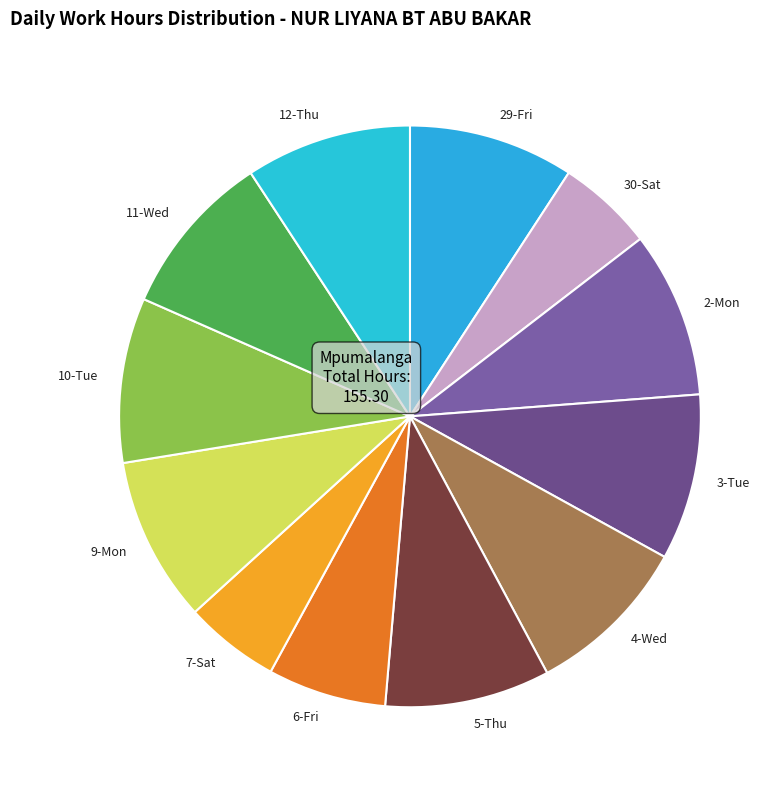

Is the sum of 3-Tue and 30-Sat greater than half?

No